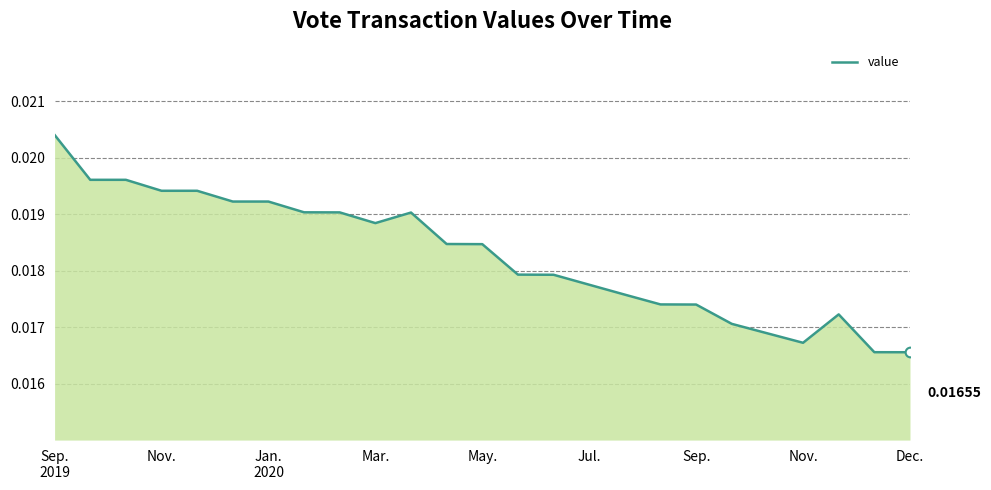

True or false: there are more than 2 points higher than both neighbors.

False